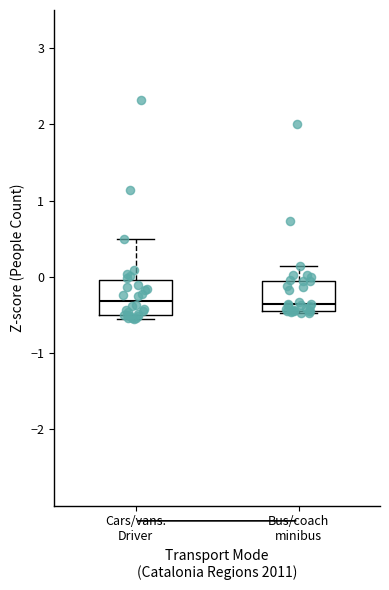

Reading left to right, read every box against the y-axis: the position of its median line, the range the box covers, and the ends of its whiskers. The values are not printed on the chart, so give them approximately, as read against the axis.

Cars/vans. Driver: median -0.3, box -0.5 to 0.0, whiskers -0.5 (just below the box's lower edge) to 0.5
Bus/coach minibus: median -0.4 (just above the box's lower edge), box -0.4 to 0.0, whiskers -0.5 to 0.1